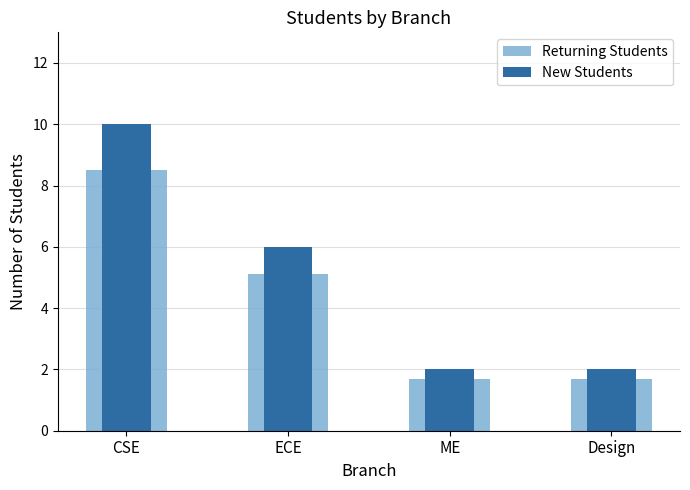

At ME, list the series in order from largest to smallest.

New Students, Returning Students